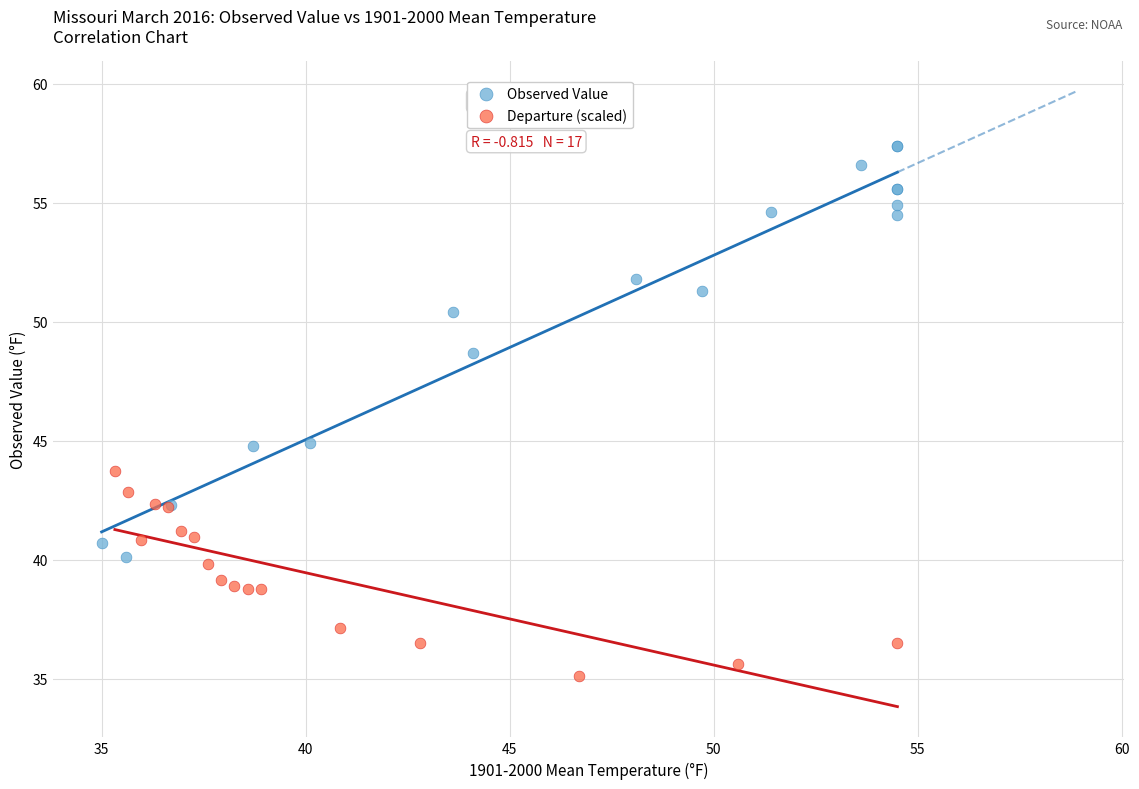

Which series has the largest Y range (max minus min)?

Observed Value